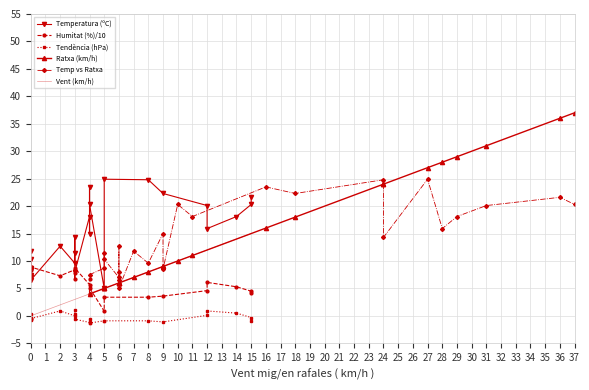

True or false: Tendència (hPa) and Temp vs Ratxa cross at least once.

False